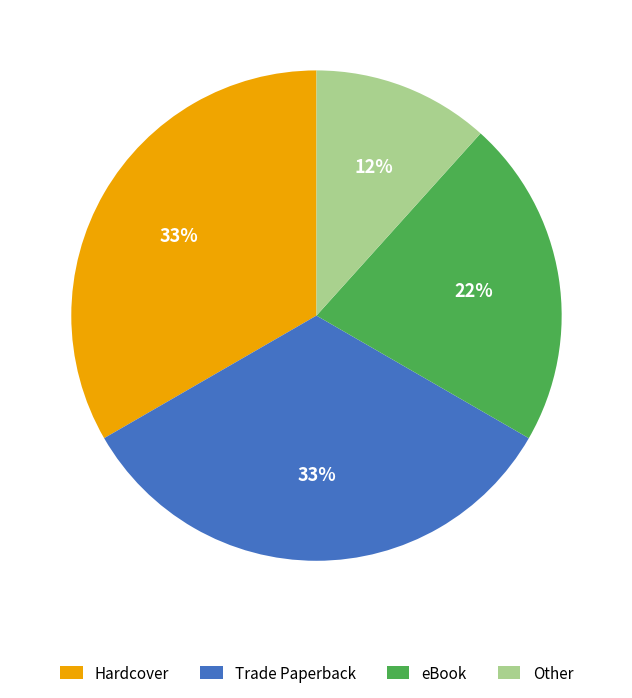

How many segments does this pie chart have?

4